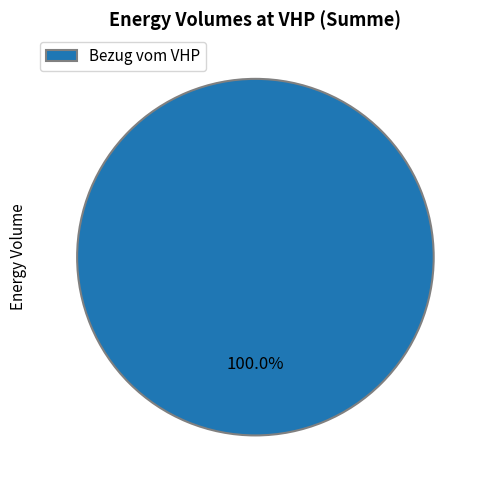

What is the majority slice?

Bezug vom VHP